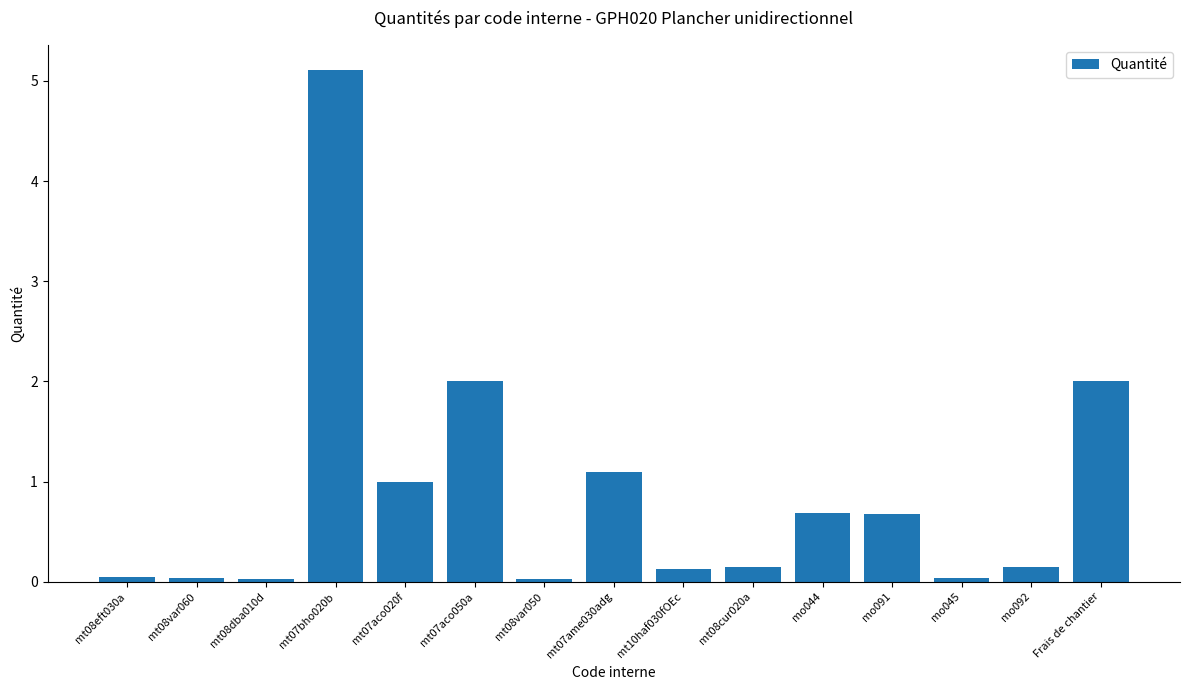

The value at mt08dba010d is 0.0. True or false?

True